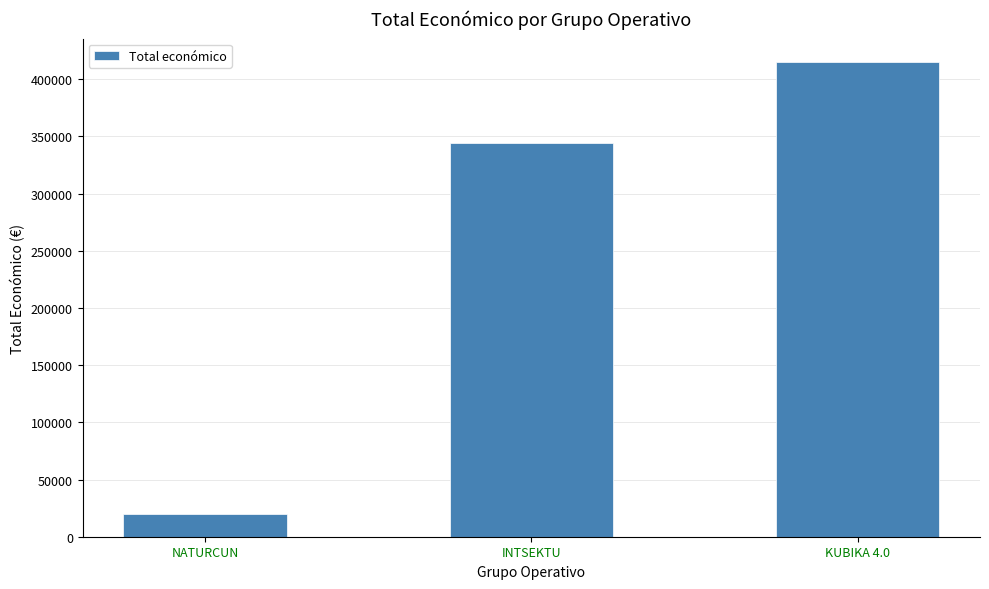

What is the change in value from NATURCUN to INTSEKTU?

+324765